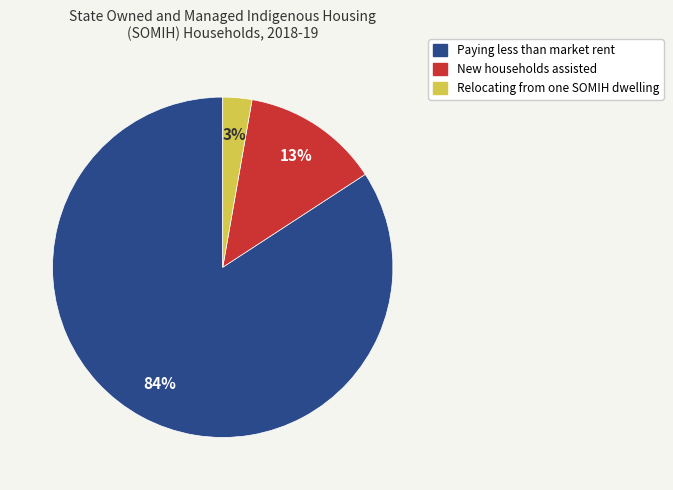

How many slices are in this pie chart?

3